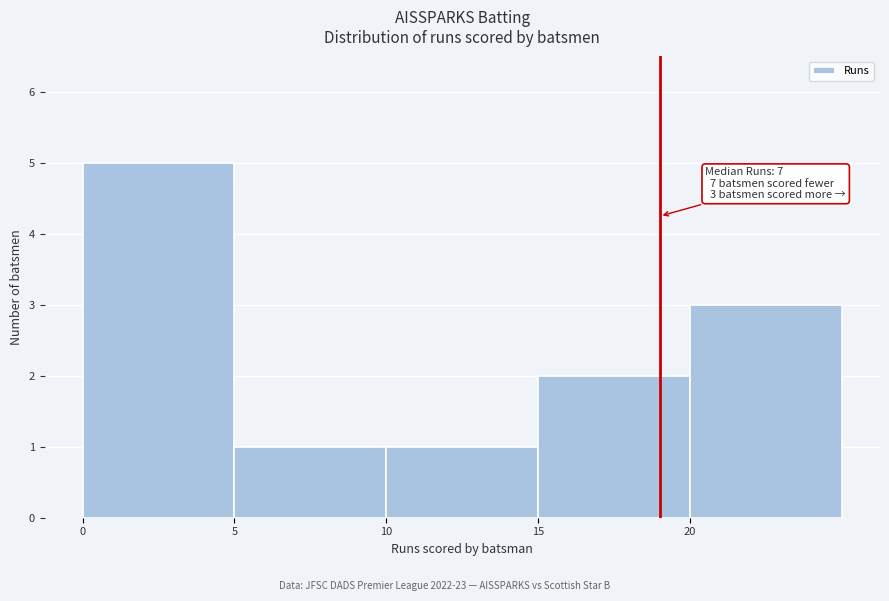

Which range on the x-axis has the tallest bar?

0 to 5